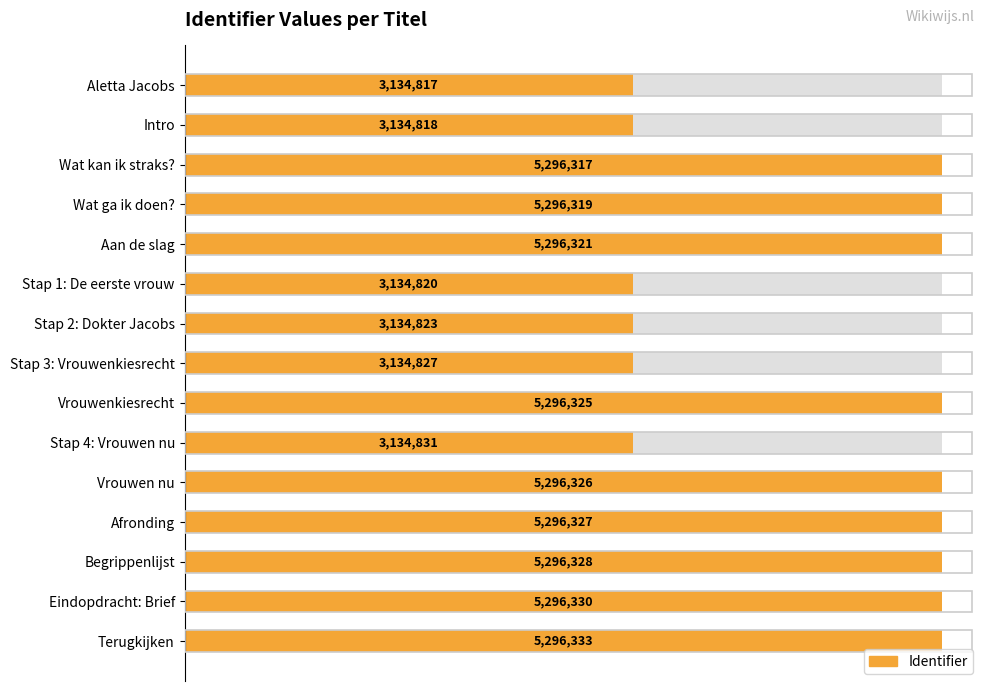

What is the difference between the maximum and minimum values?

2161516